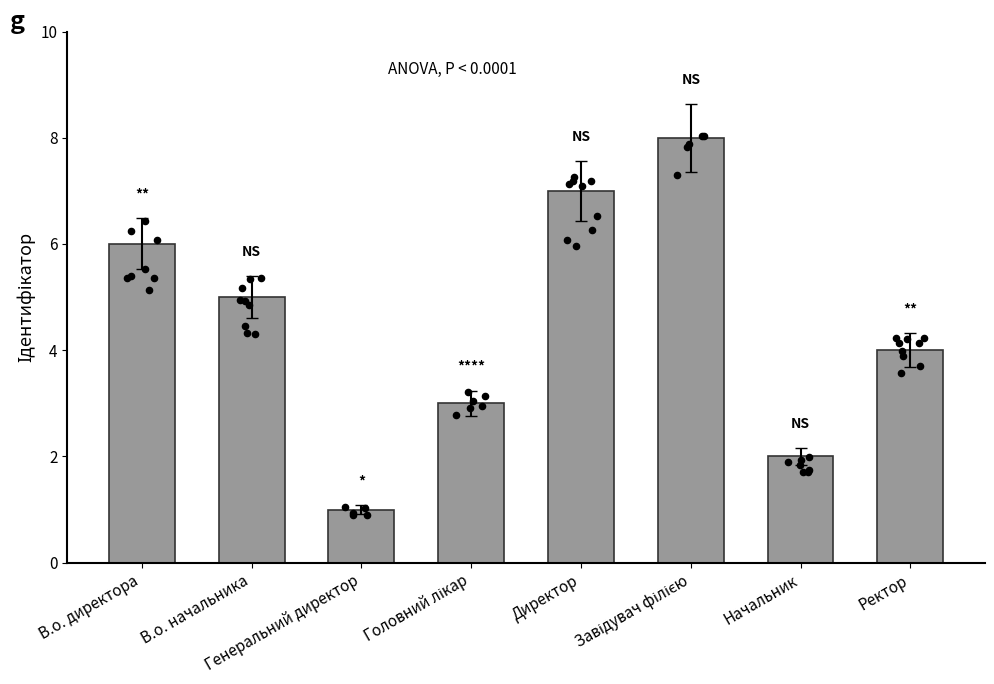

Approximately how many times larger is the value at В.о. директора compared to Завідувач філією?

0.8